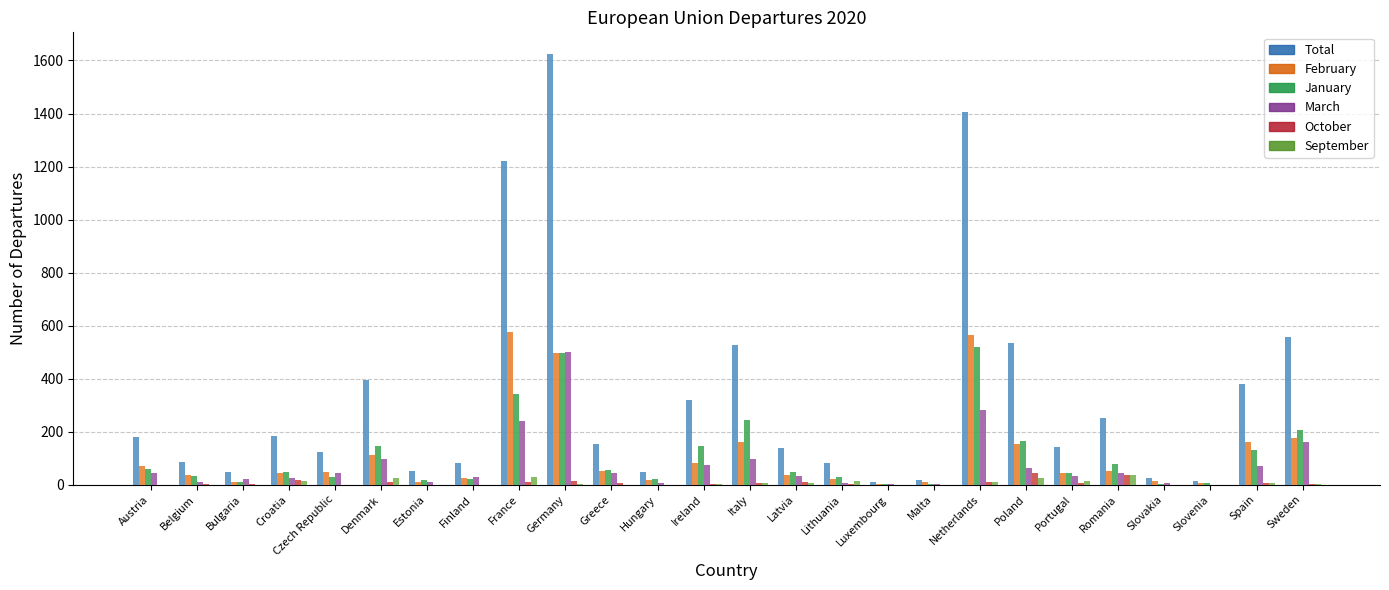

Which series has the largest range (max minus min)?

Total